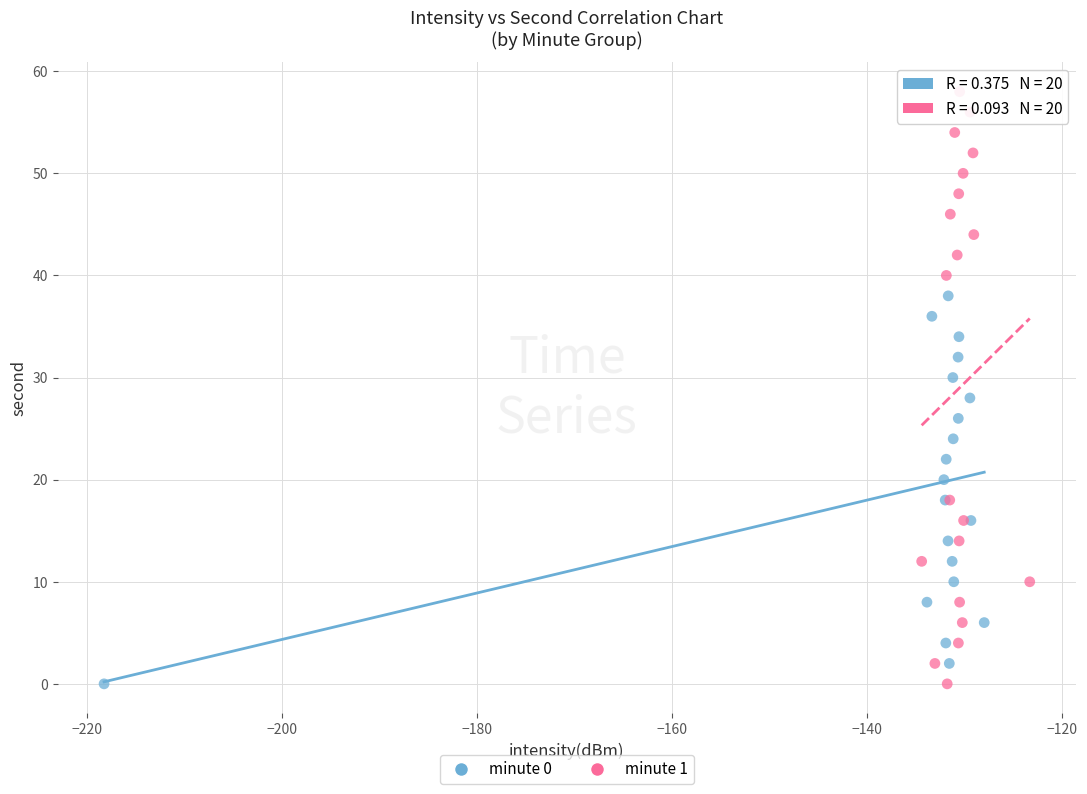

Which series has the widest spread of Y values?

minute 1